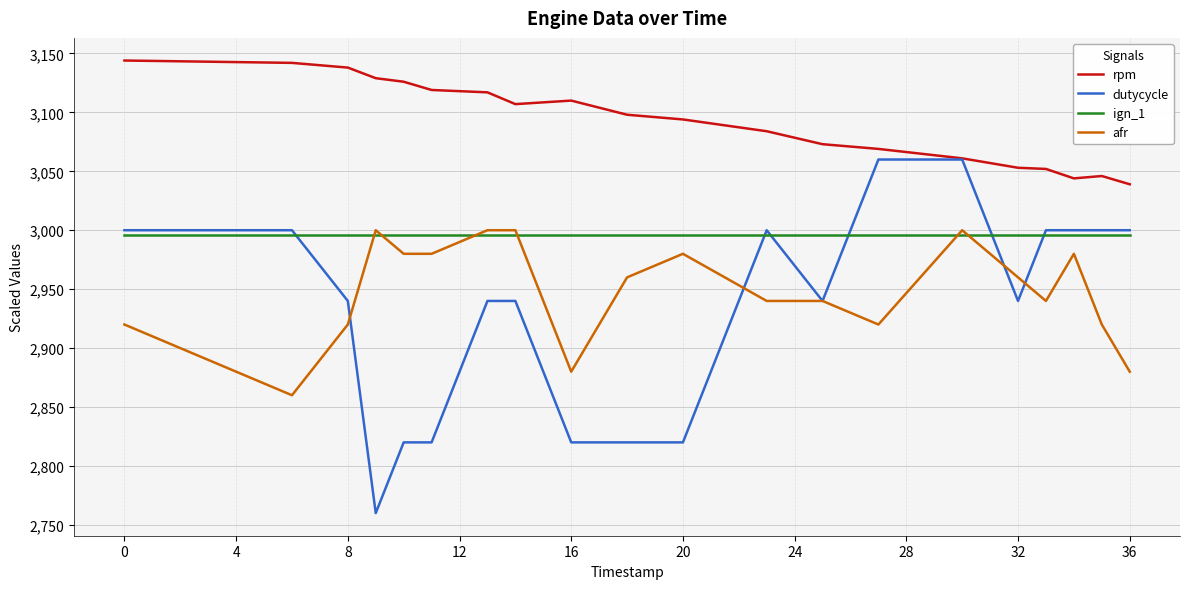

Which series has the largest range (max minus min)?

dutycycle